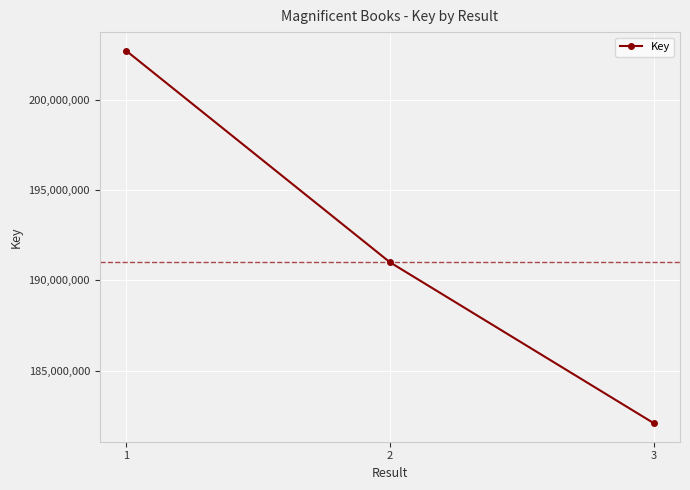

Where does the data first go above 191010677?

1